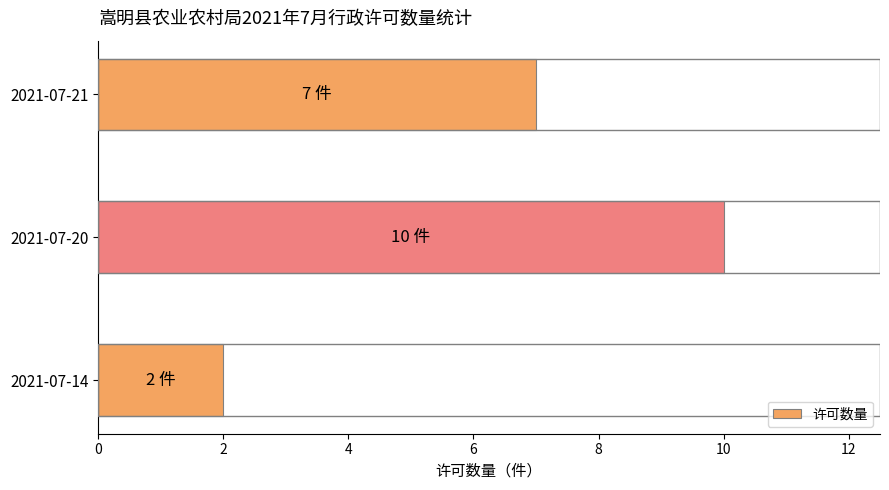

Reading top to bottom, list all the values displayed in this chart.

7	10	2